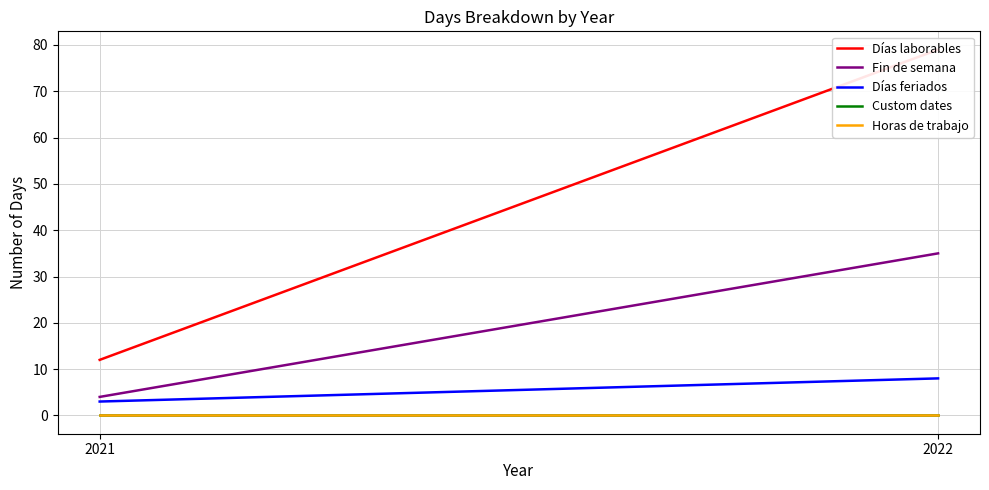

The Custom dates series shows 0 at 2021. True or false?

True